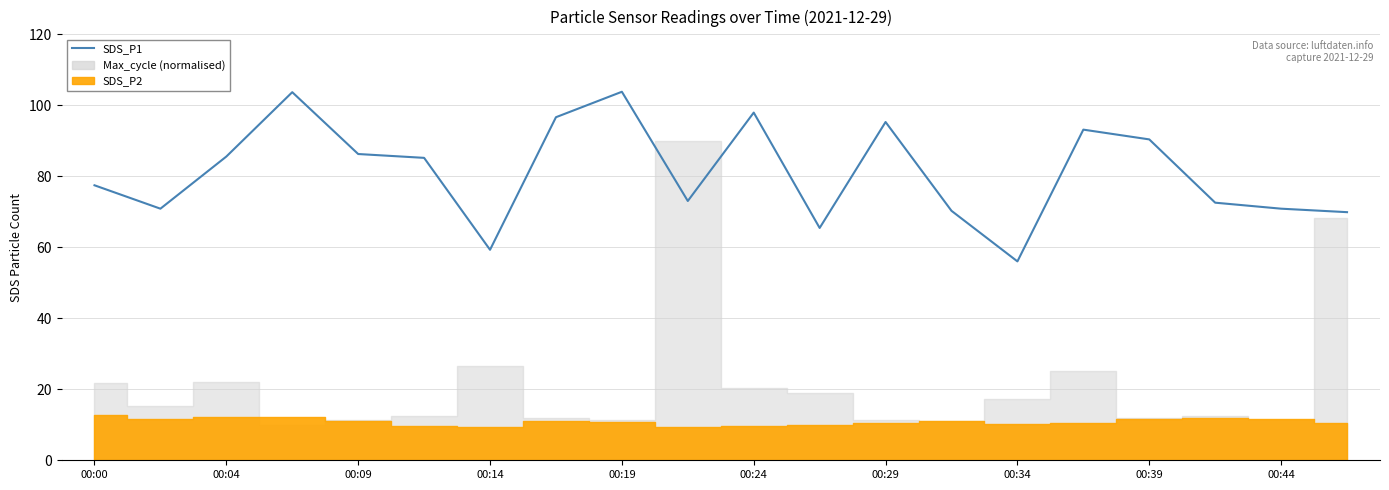

What is the change in value from 10 to 19?

-28.0